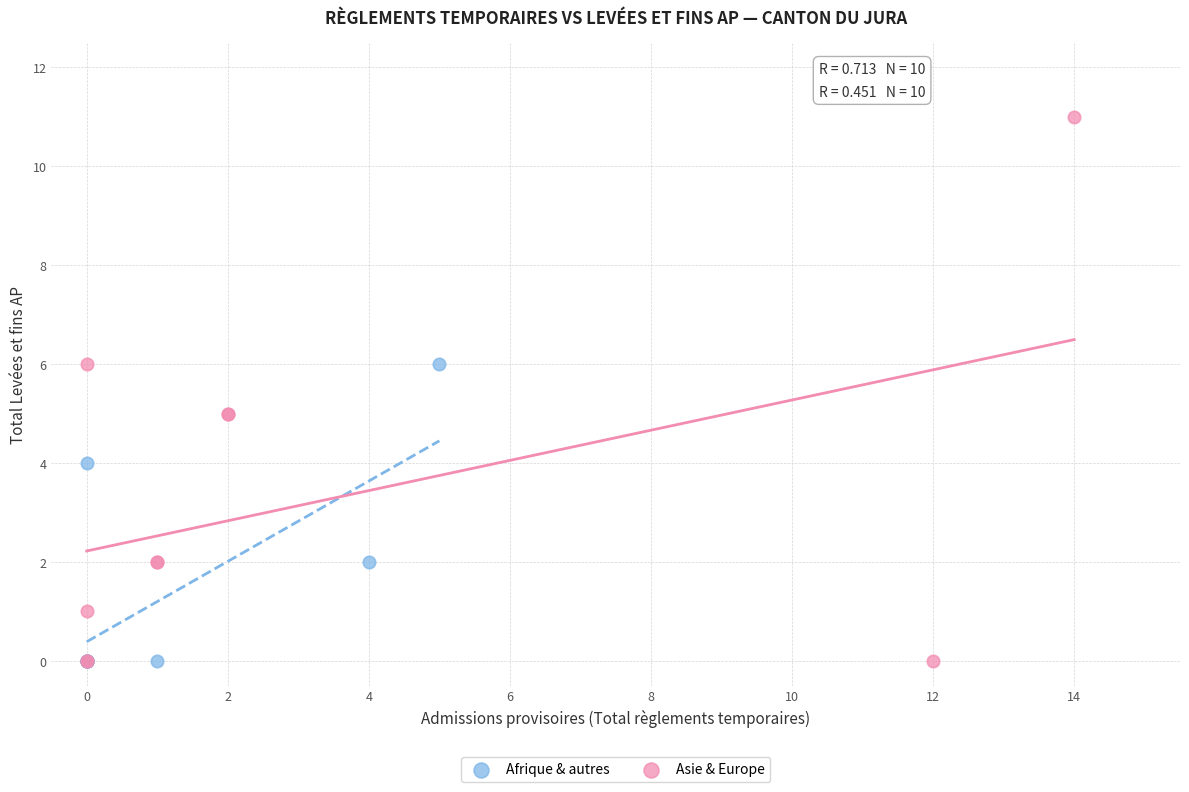

Which series has the largest Y range (max minus min)?

Asie & Europe